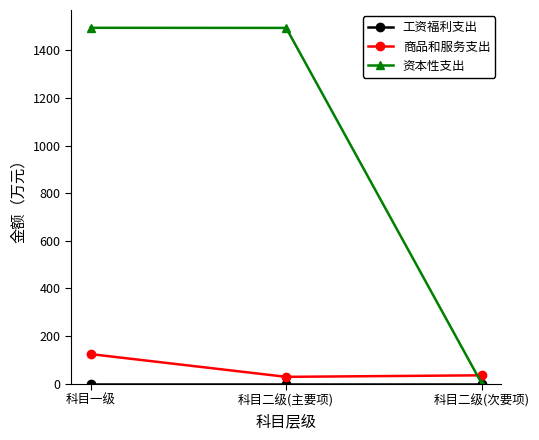

How many series are shown in this chart?

3